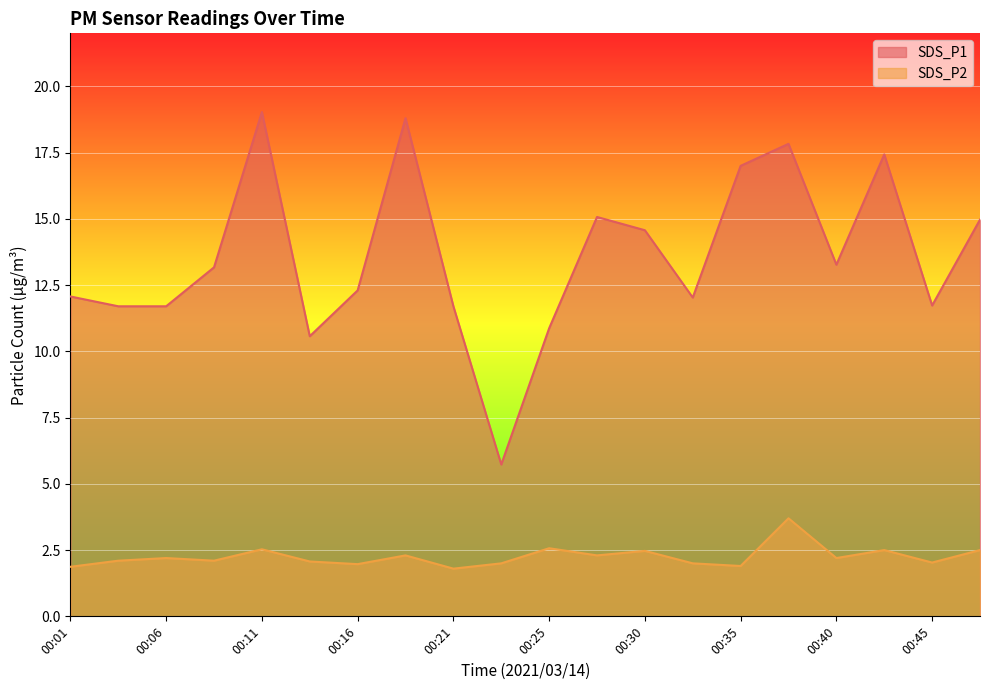

True or false: SDS_P1 has a value of 17.4 at 00:25.

False